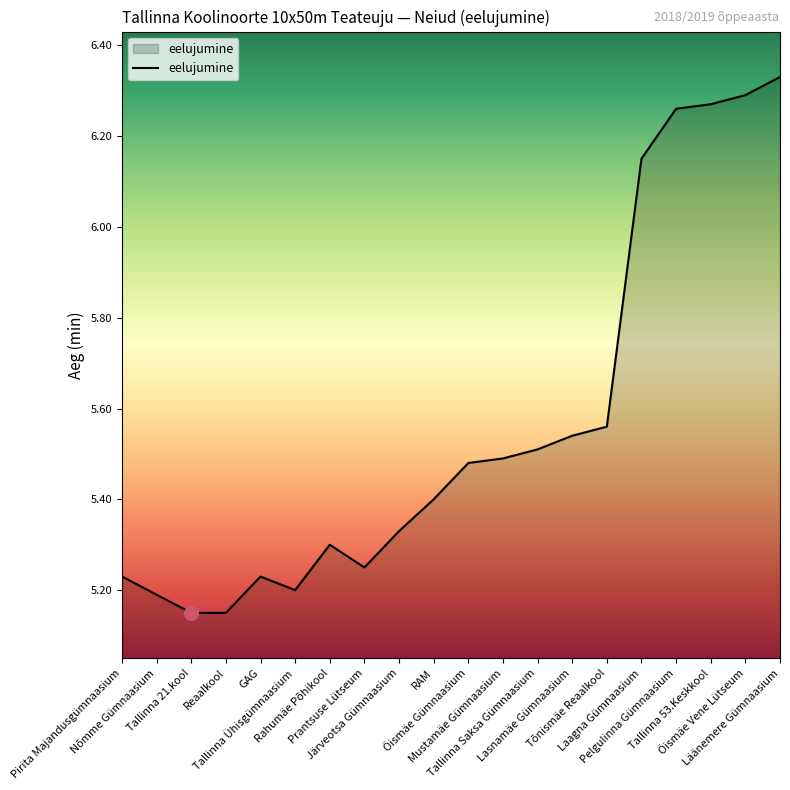

What is the difference between the maximum and minimum values?

1.2